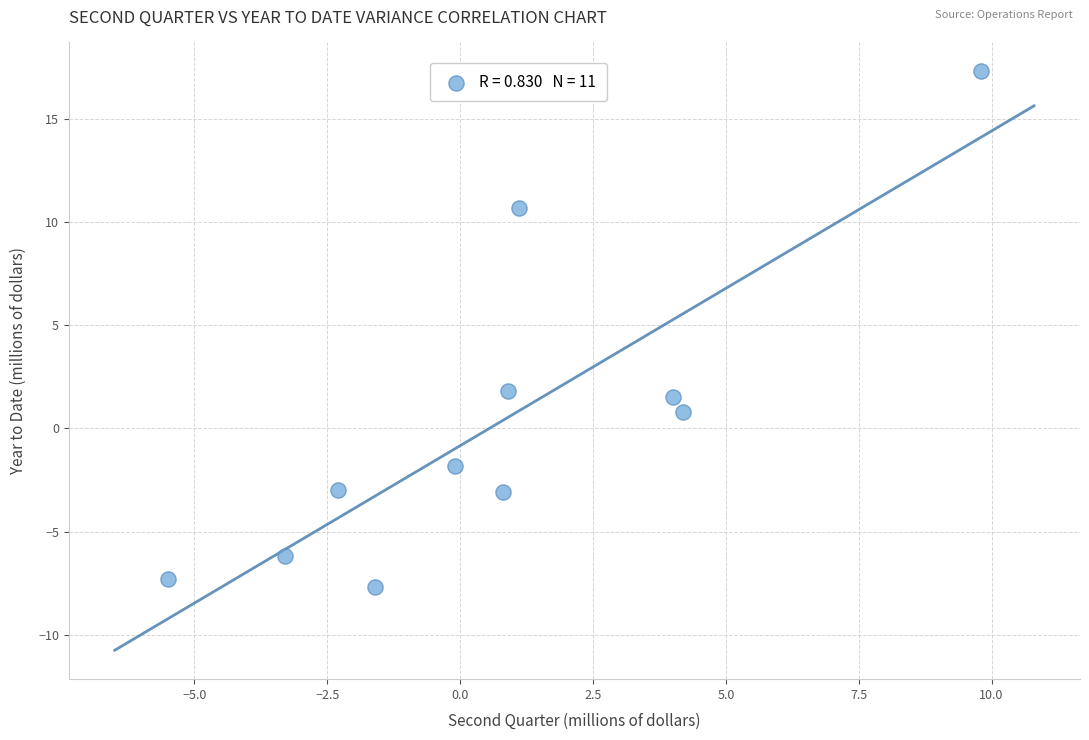

What is the range of Y values (max minus min)?

25.0